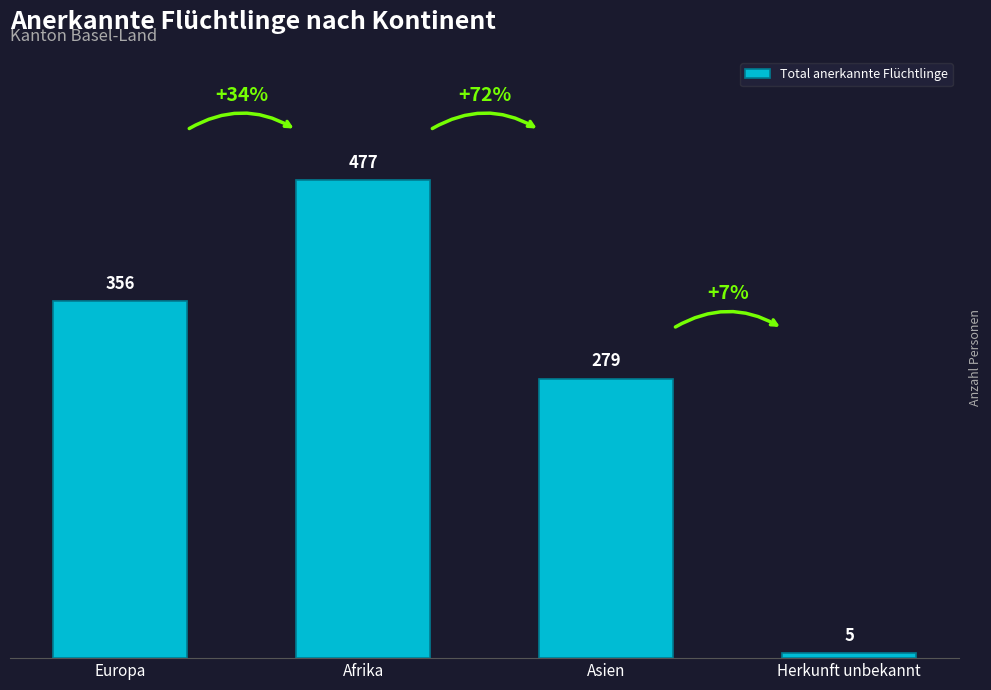

What is the value of the 4th bar from the left?

5